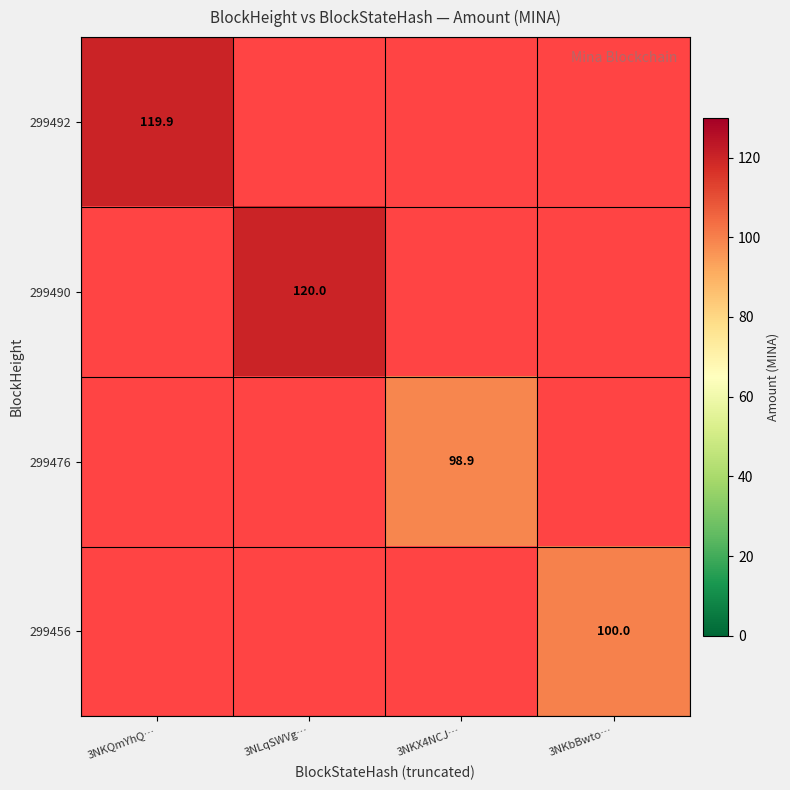

Where is 299492 nearest to the value 119?

3NKQmYhQ…